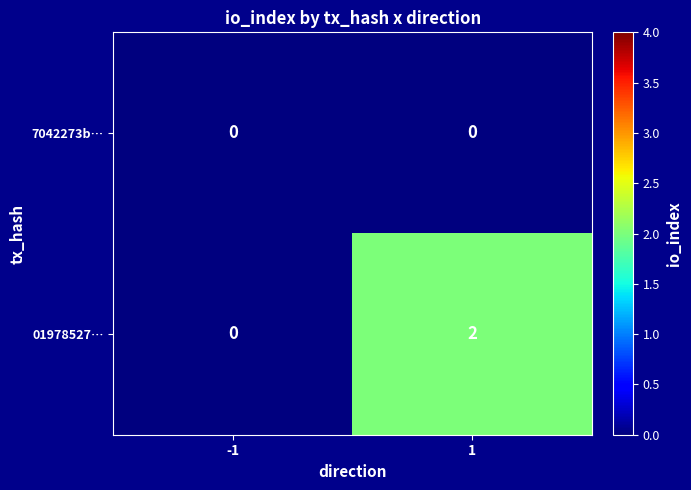

The 01978527… series shows 0 at -1. True or false?

True